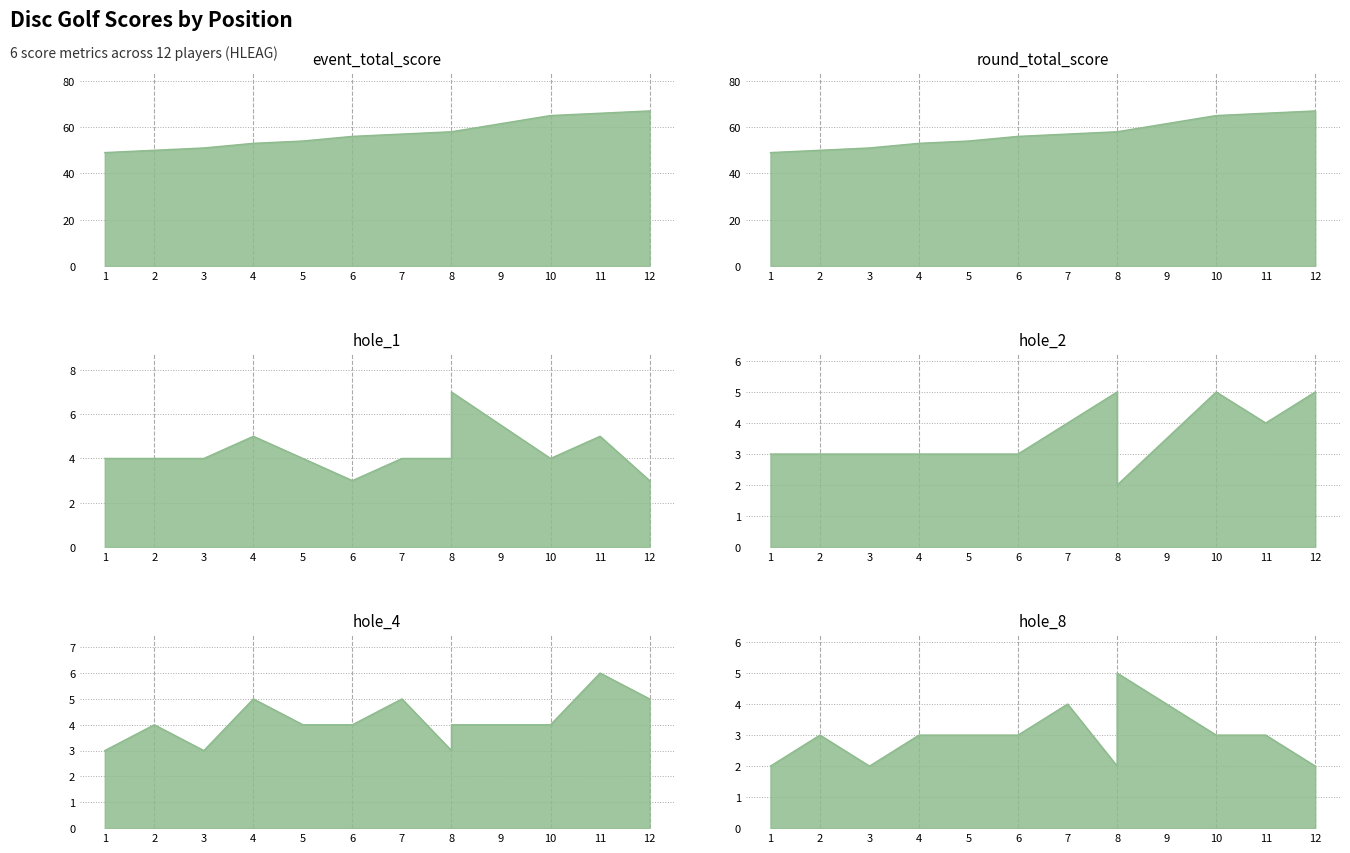

Reading left to right, extract all data points from this chart.

event_total_score: 1=49	2=50	3=51	4=53	5=54	6=56	7=57	8=58	8=58	10=65	11=66	12=67
round_total_score: 1=49	2=50	3=51	4=53	5=54	6=56	7=57	8=58	8=58	10=65	11=66	12=67
hole_1: 1=4	2=4	3=4	4=5	5=4	6=3	7=4	8=4	8=7	10=4	11=5	12=3
hole_2: 1=3	2=3	3=3	4=3	5=3	6=3	7=4	8=5	8=2	10=5	11=4	12=5
hole_4: 1=3	2=4	3=3	4=5	5=4	6=4	7=5	8=3	8=4	10=4	11=6	12=5
hole_8: 1=2	2=3	3=2	4=3	5=3	6=3	7=4	8=2	8=5	10=3	11=3	12=2